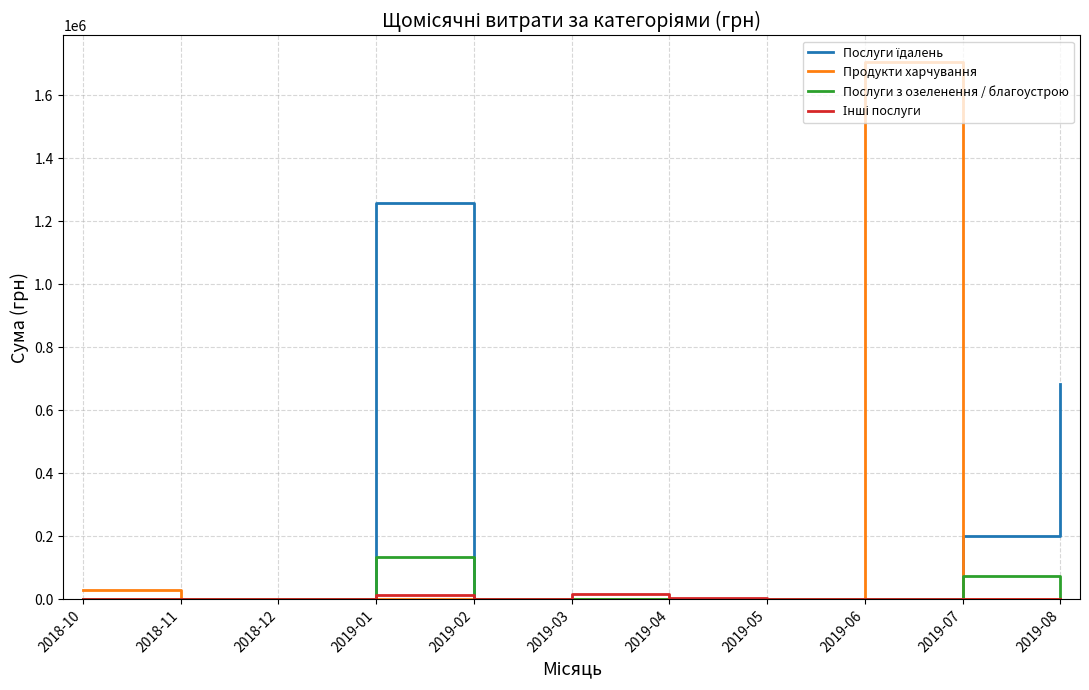

Is the value of Продукти харчування at 2019-03 greater than the value of Послуги з озеленення / благоустрою at 2019-07?

No